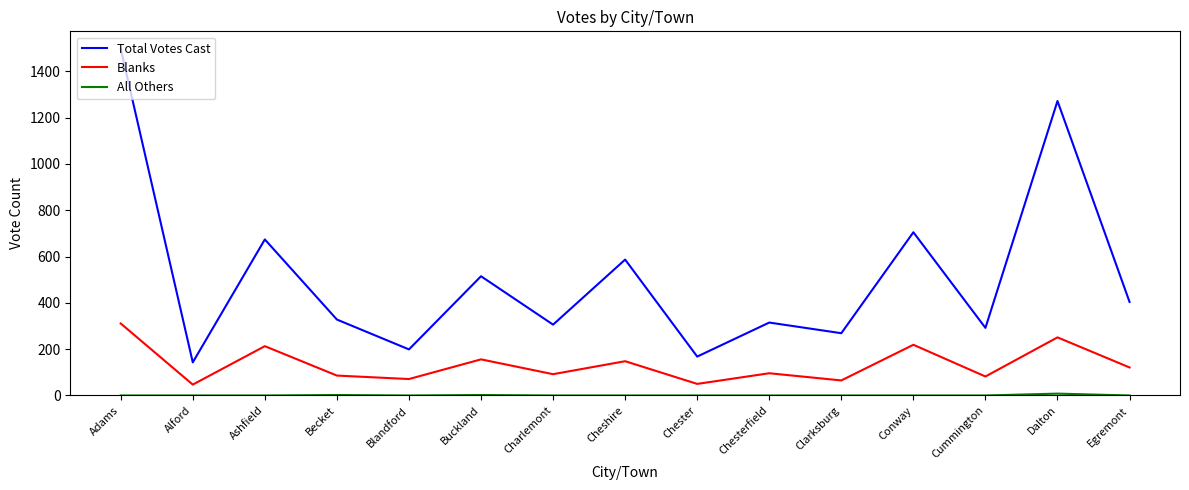

What is the difference between the maximum and second lowest values in the Blanks series?

261